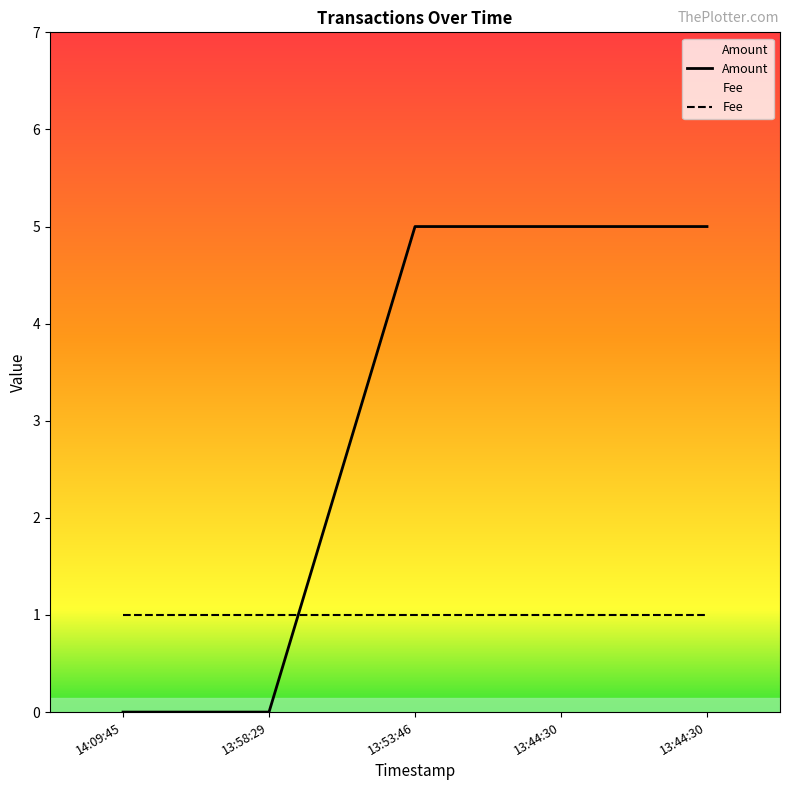

True or false: there are more than 1 points higher than both neighbors.

False